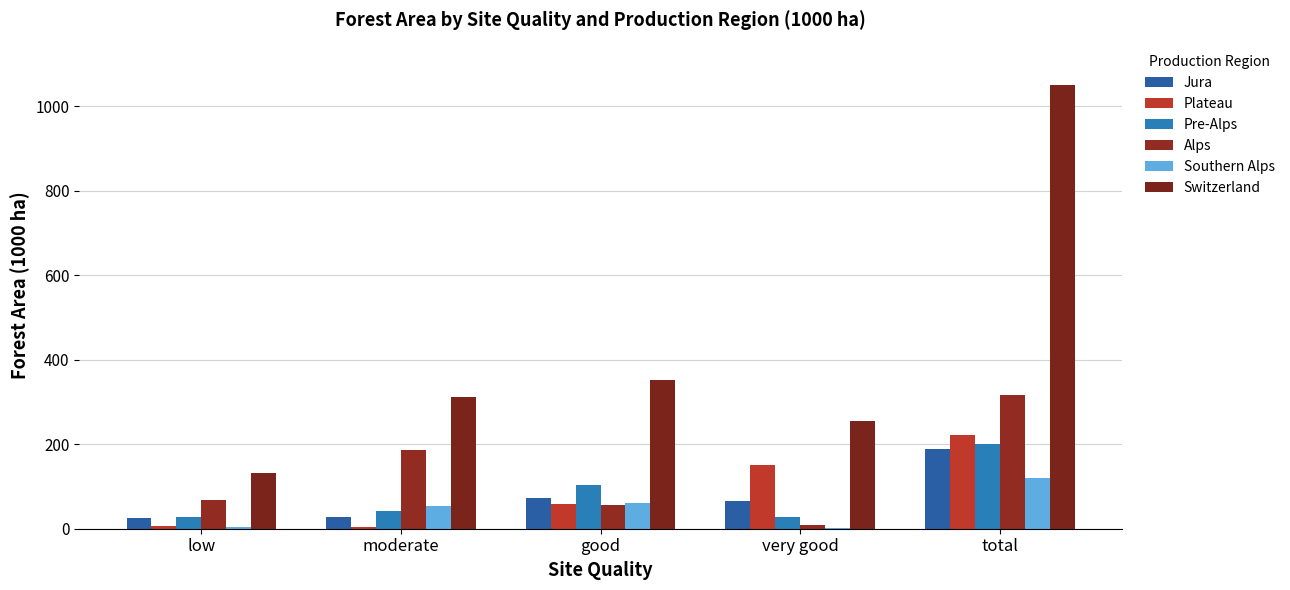

What is the difference between the highest and lowest values at good?

295.6